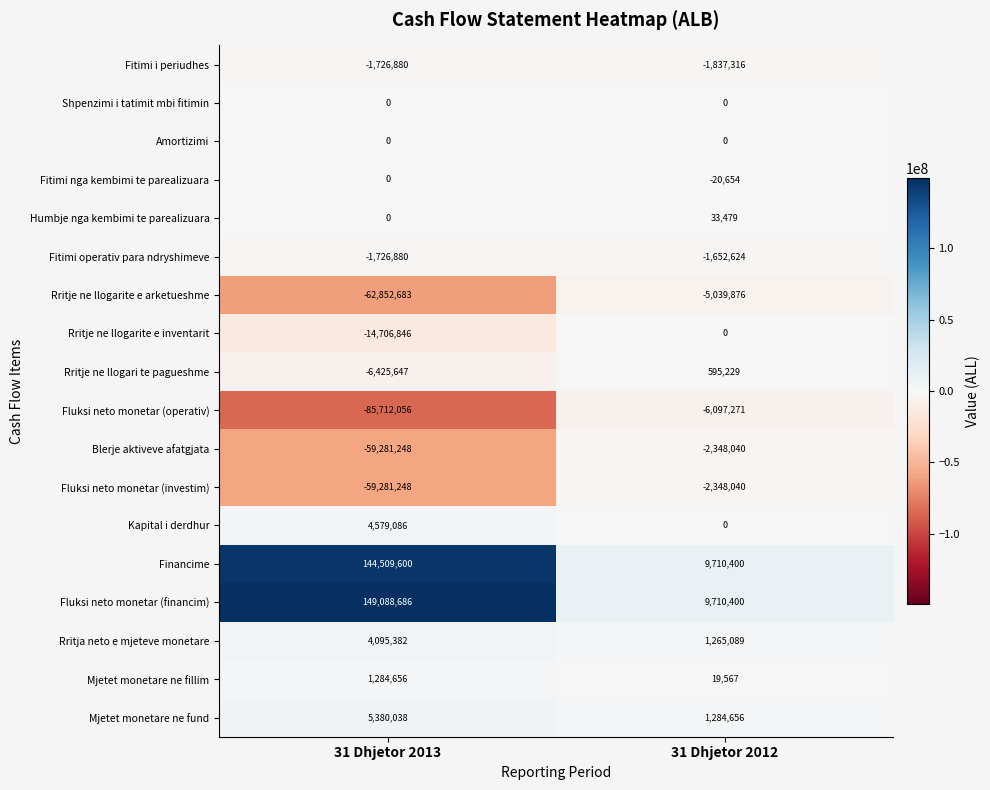

At which label does Fluksi neto monetar (investim) reach its minimum?

31 Dhjetor 2013